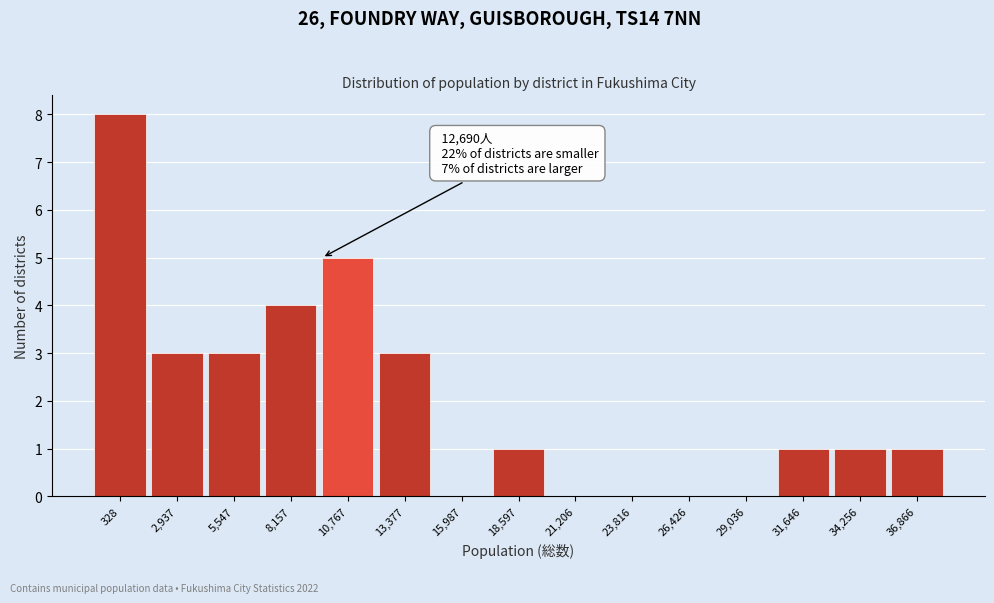

Reading left to right, extract all data points from this chart.

328=8	2,937=3	5,547=3	8,157=4	10,767=5	13,377=3	15,987=0	18,597=1	21,206=0	23,816=0	26,426=0	29,036=0	31,646=1	34,256=1	36,866=1